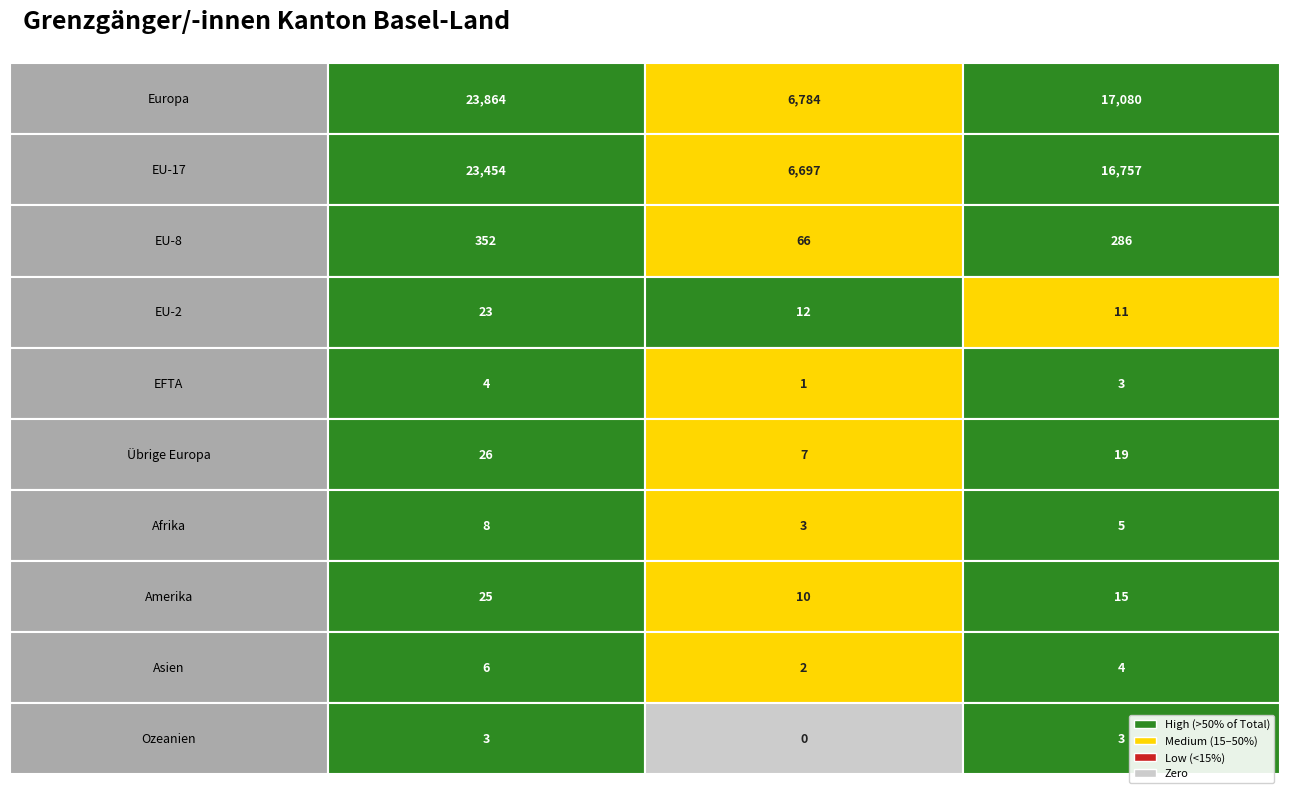

What is the sum of all Asien values?

12